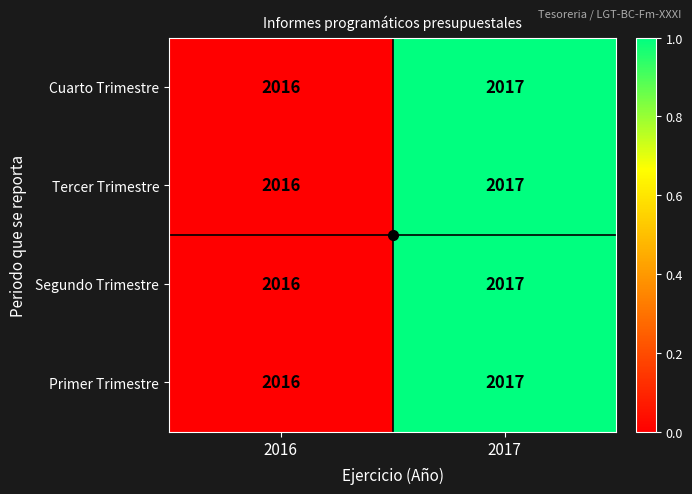

The value of Segundo Trimestre at 2016 is 651. True or false?

False